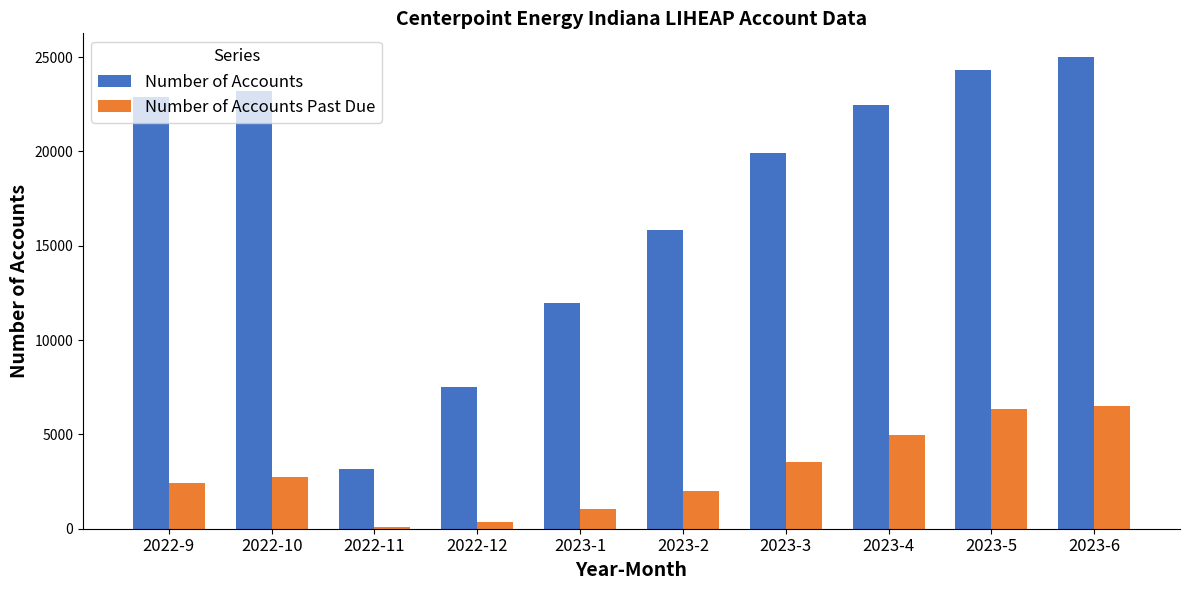

How many data points does each series have?

10